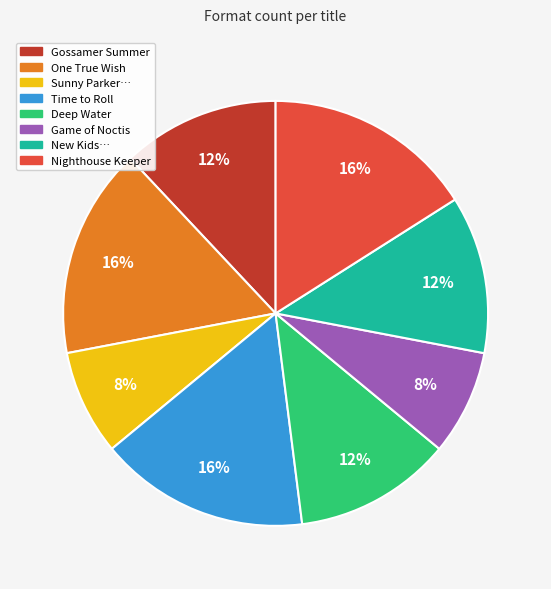

How many segments does this pie chart have?

8